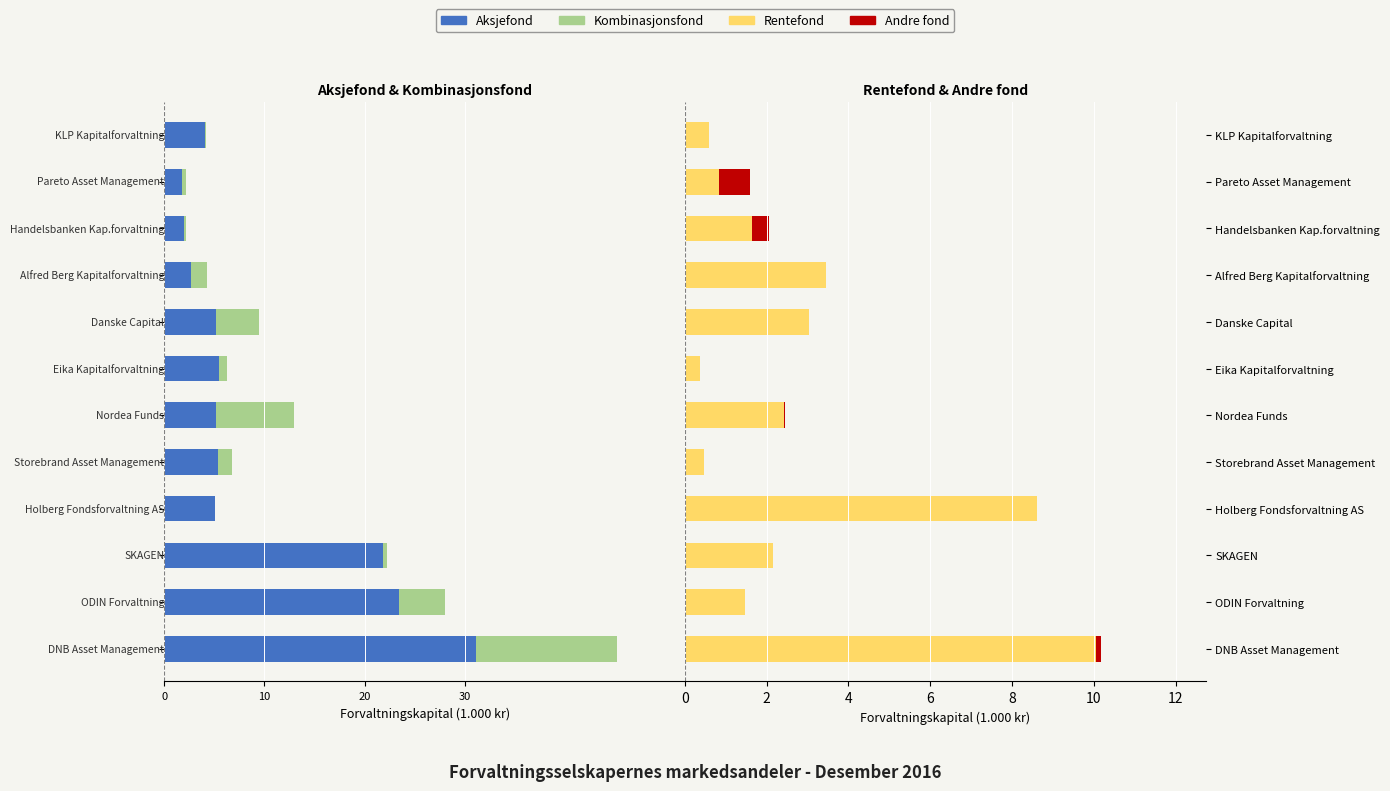

Between Holberg Fondsforvaltning AS and Pareto Asset Management, which series saw the biggest shift?

Rentefond